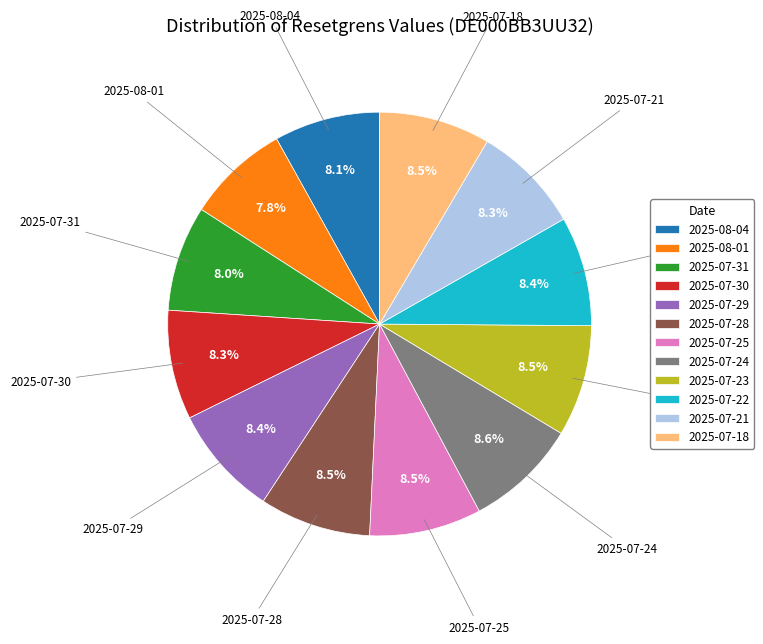

To the nearest percent, what is the difference between the 2025-08-01 and 2025-07-23 slice percentages?

1%